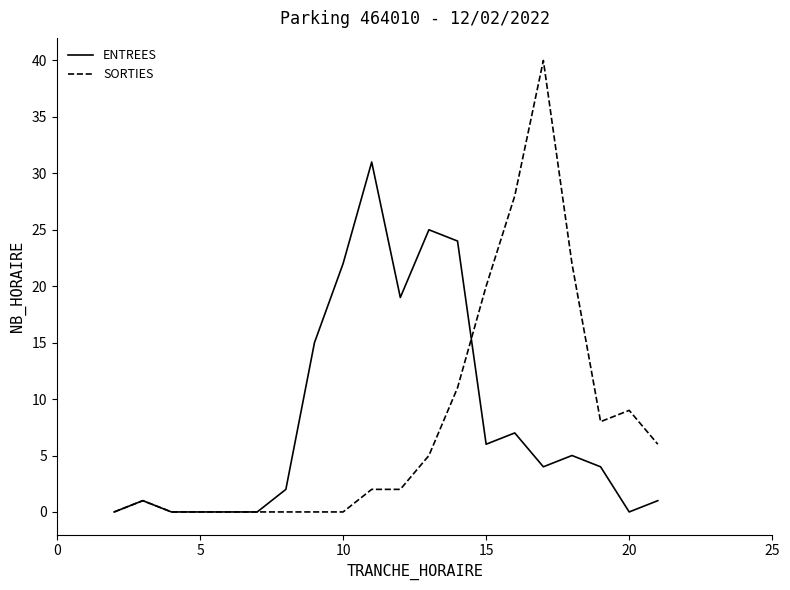

Which series has the largest range (max minus min)?

SORTIES